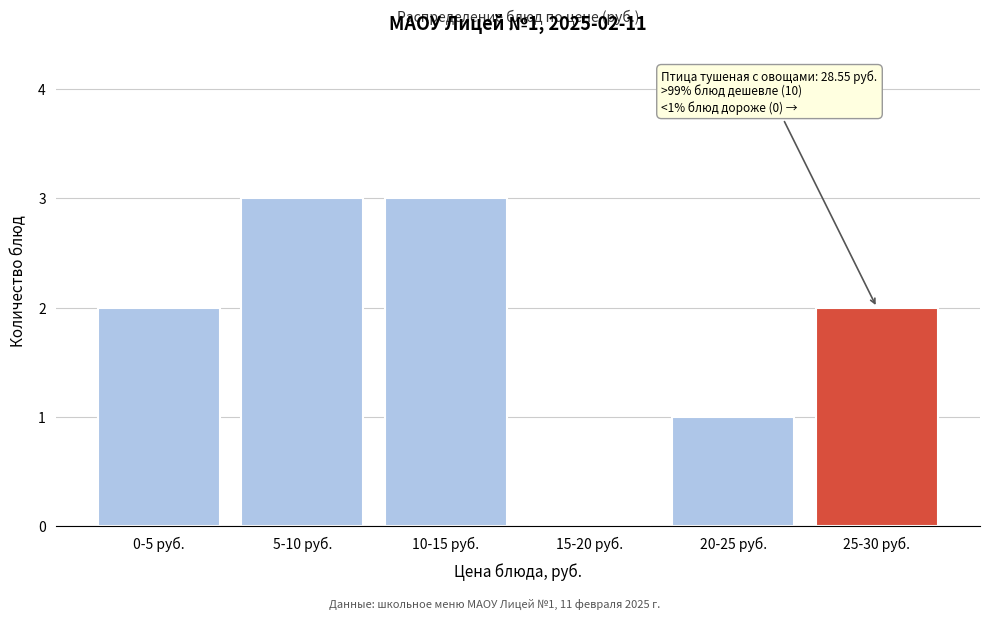

Reading right to left, transcribe all the data shown in this chart.

25-30 руб.=2	20-25 руб.=1	15-20 руб.=0	10-15 руб.=3	5-10 руб.=3	0-5 руб.=2